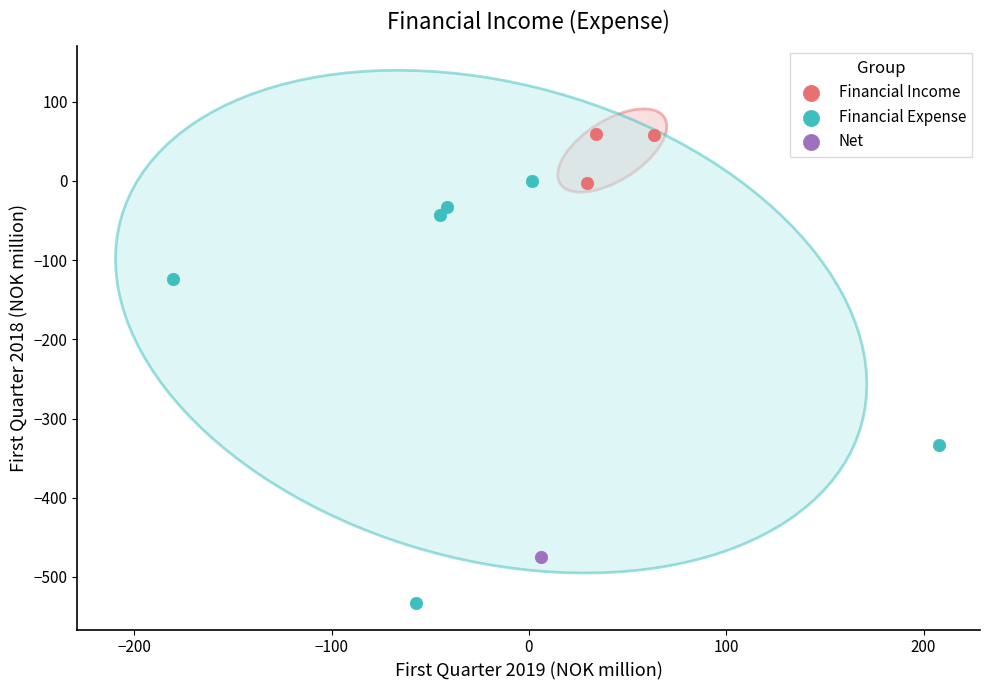

Which series reaches the maximum Y coordinate?

Financial Income